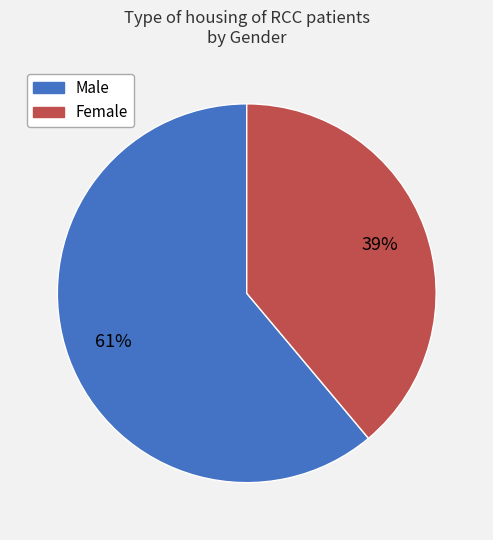

Approximately how many times larger is the value at Male compared to Female?

1.6